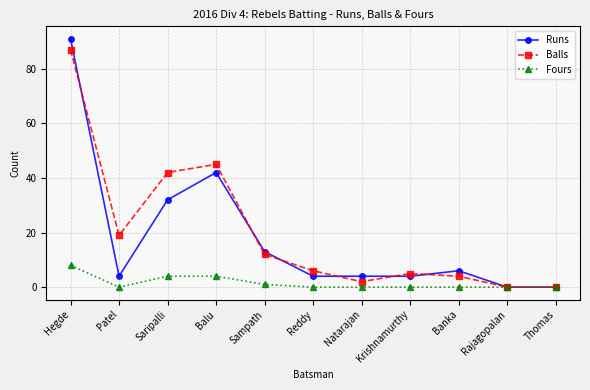

How many values in the Balls series are below 6?

5